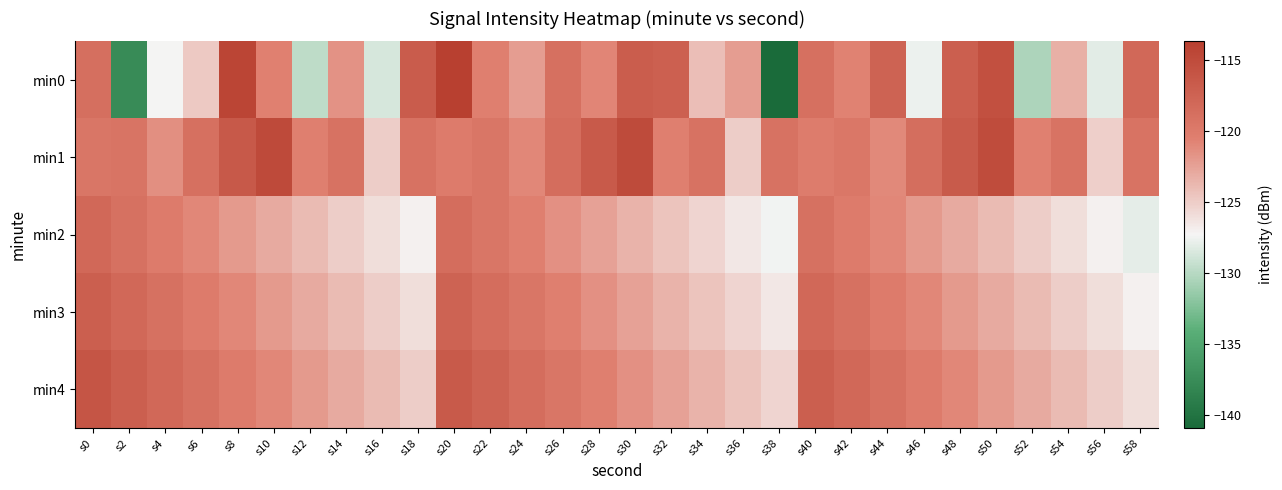

Which series has the largest range (max minus min)?

min0